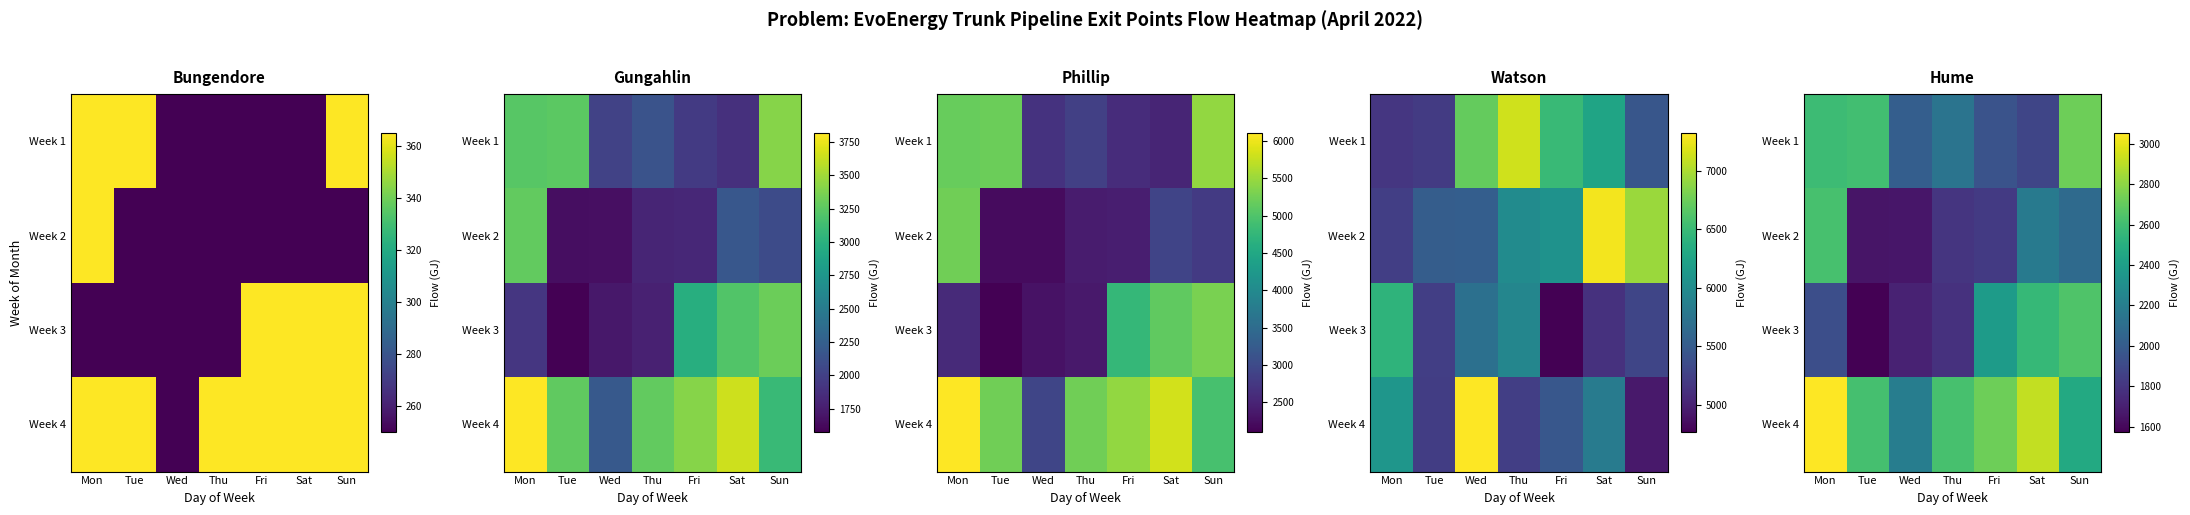

At which label is Week 4 closest to 2624?

Thu